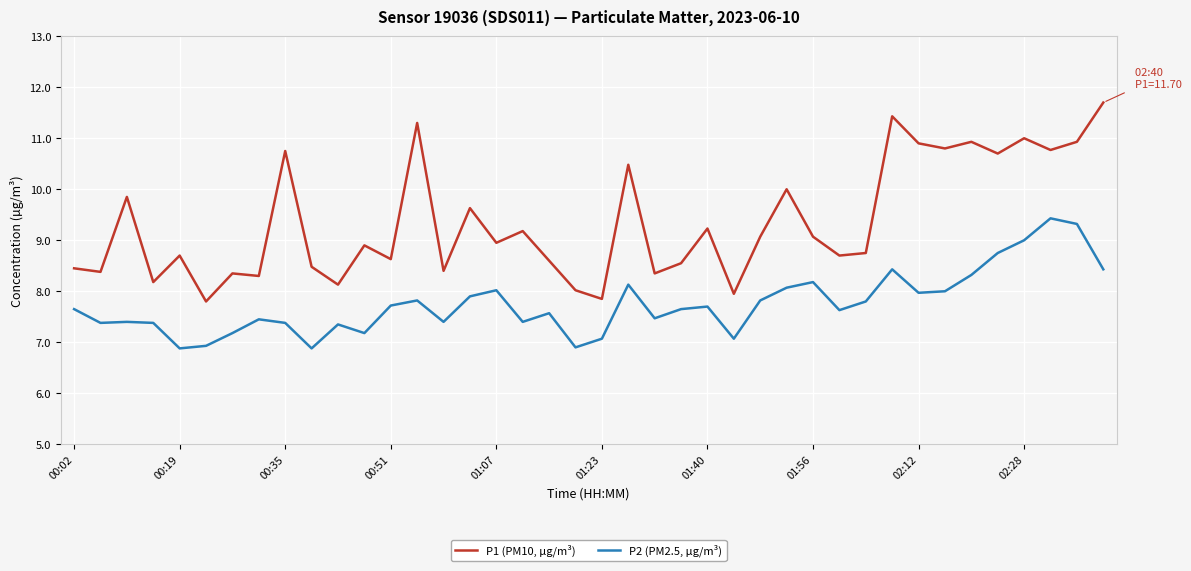

Does the chart have visible grid lines?

Yes